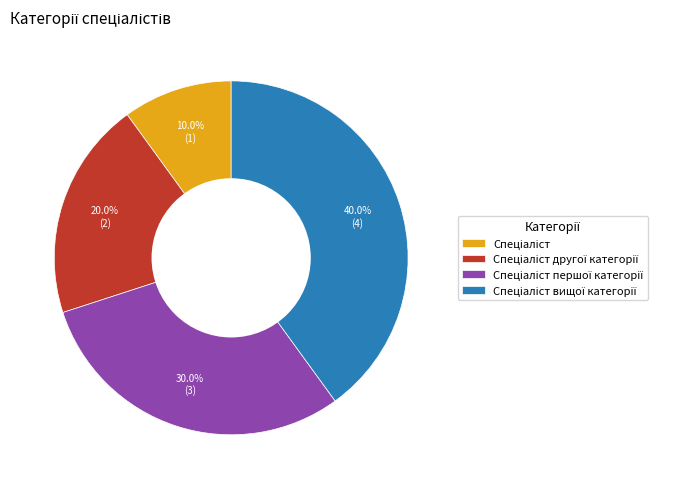

Is there a majority slice in this chart?

No